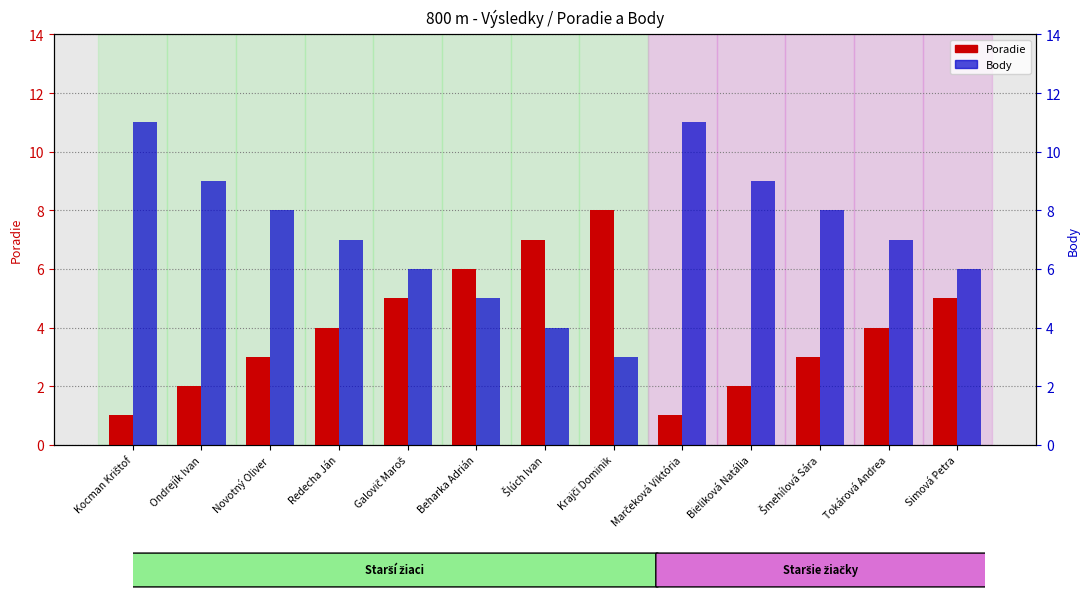

Reading left to right, what are all the values shown in this chart?

Poradie: 1	2	3	4	5	6	7	8	1	2	3	4	5
Body: 11	9	8	7	6	5	4	3	11	9	8	7	6